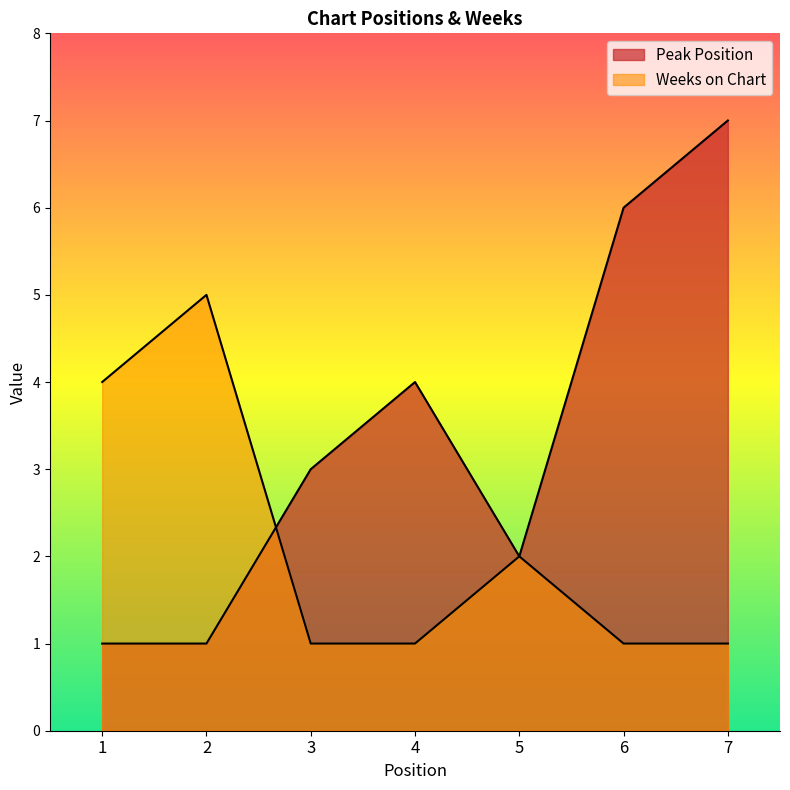

What is the difference between the second highest and minimum values in the Weeks on Chart series?

3